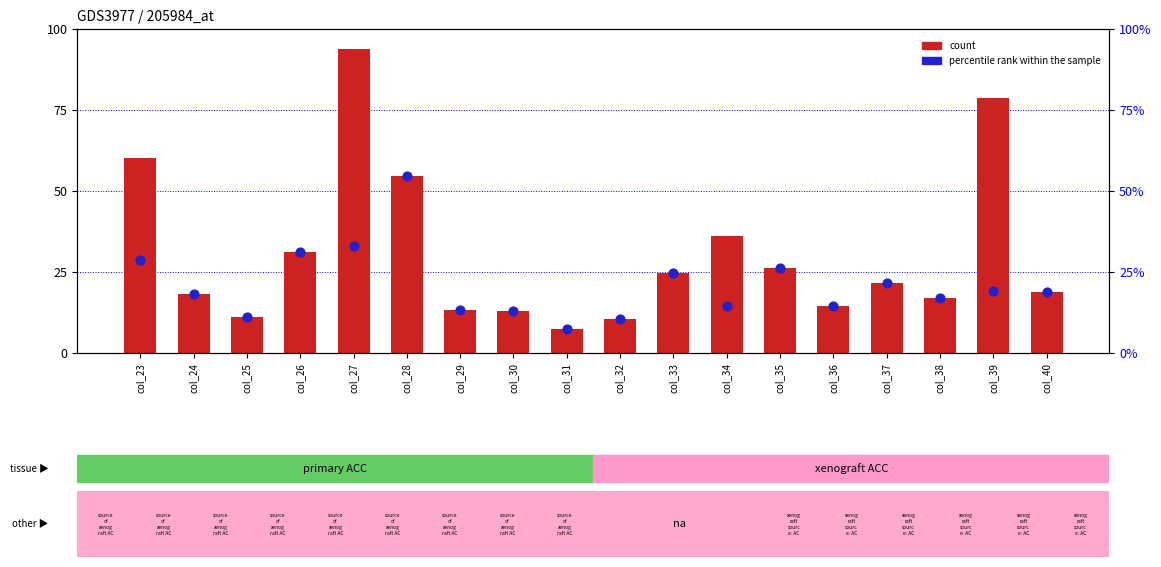

What is the total value across all series at col_24?

36.6